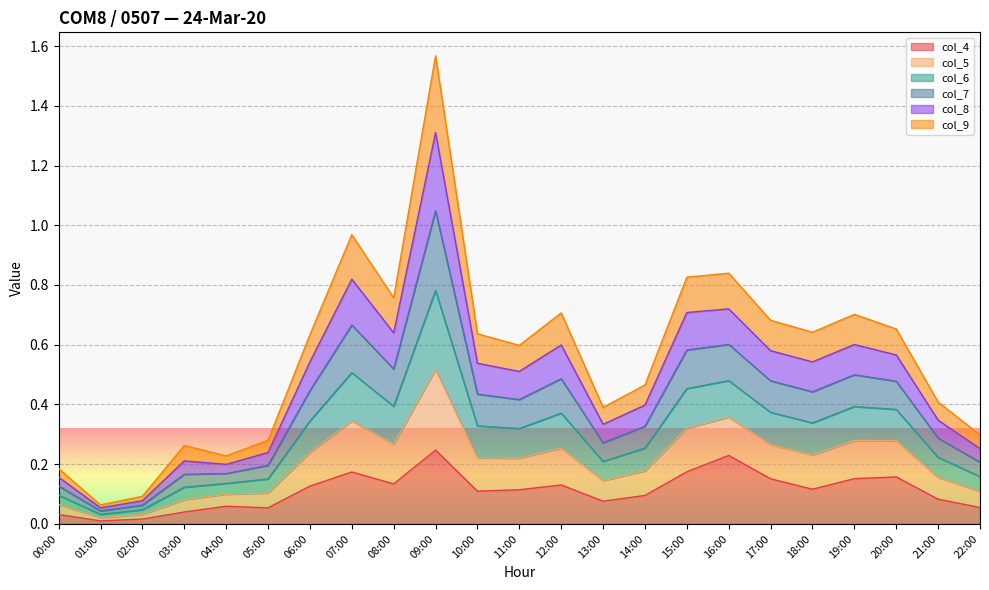

What is the total value across all series at 19:00?

0.7